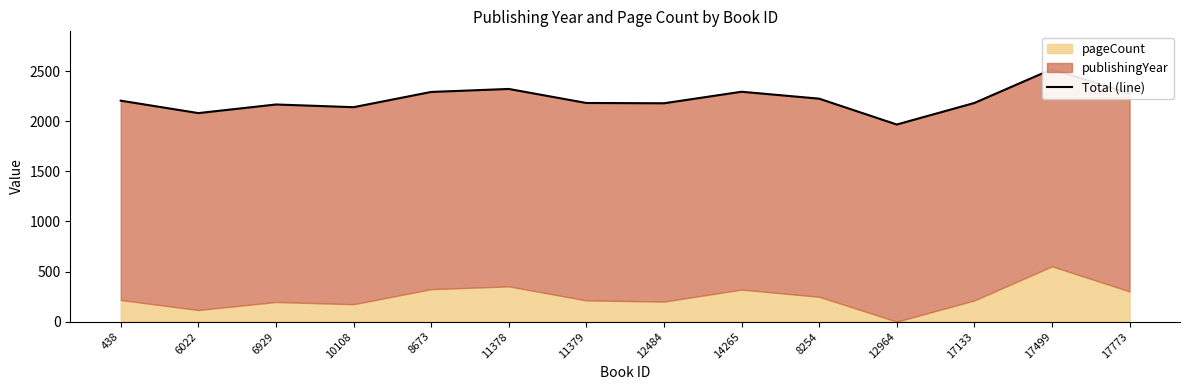

Approximately how many times larger is the value at 6929 compared to 12484?

1.0